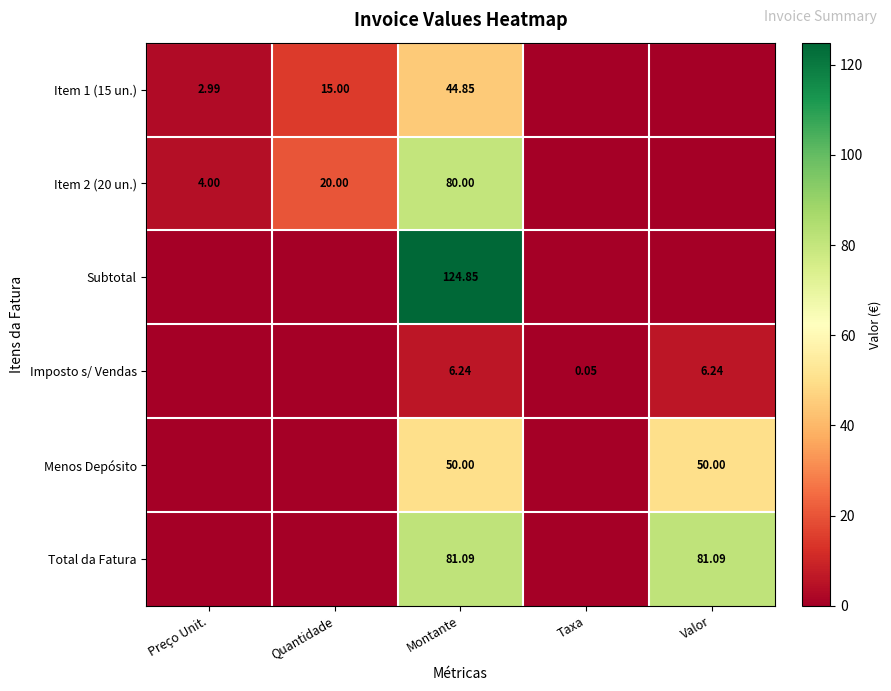

At which label does Total da Fatura reach its peak?

Montante